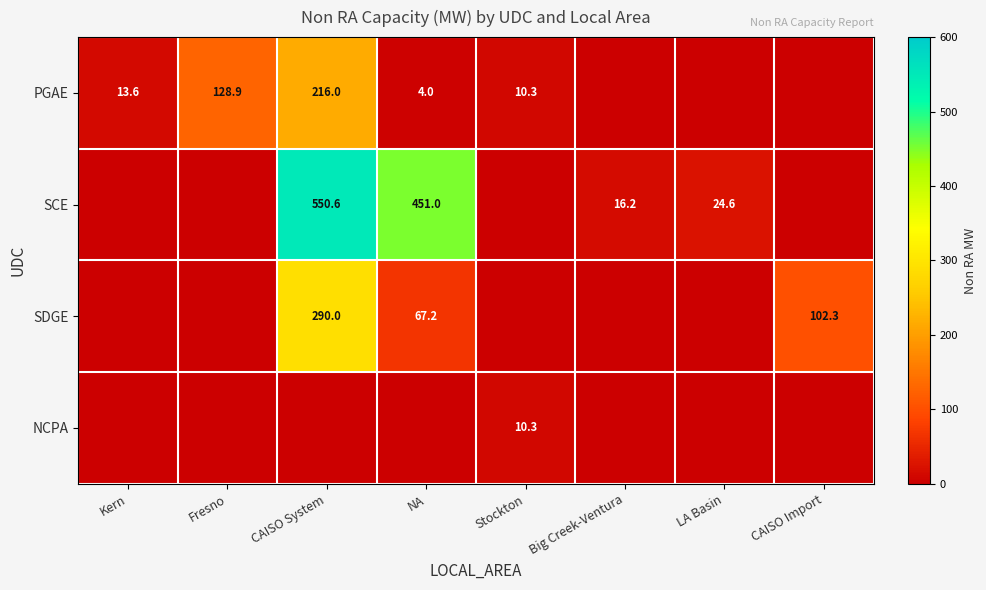

How many distinct data groups are displayed?

4